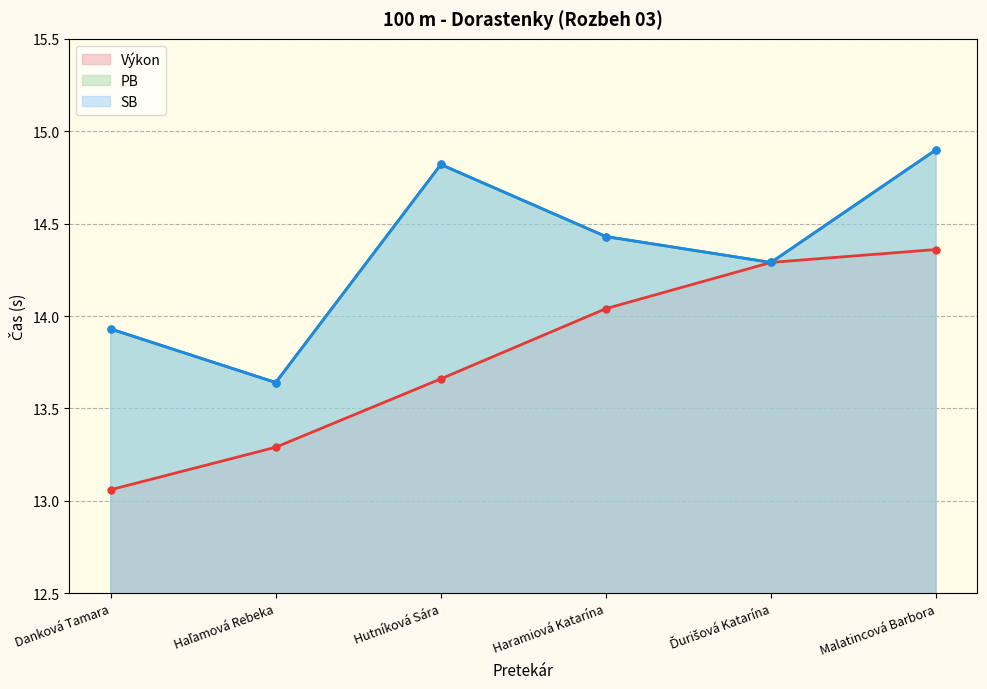

Which label corresponds to the smallest value in the chart?

Danková Tamara